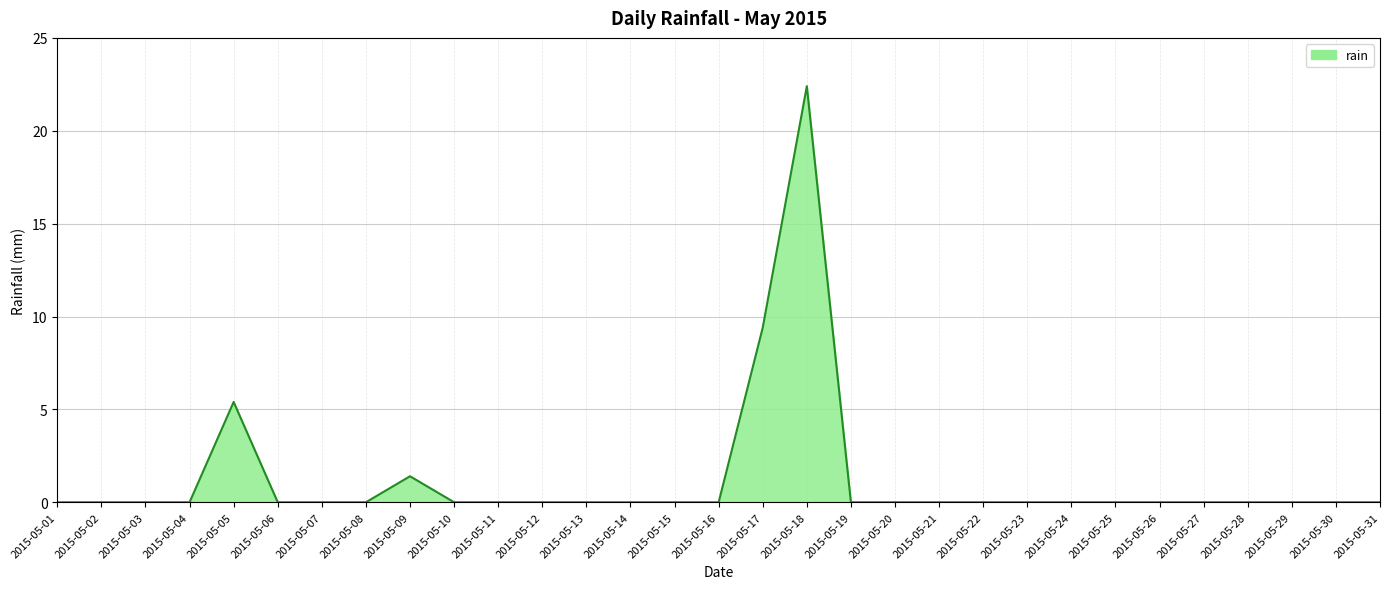

How many lines are shown in the chart?

1